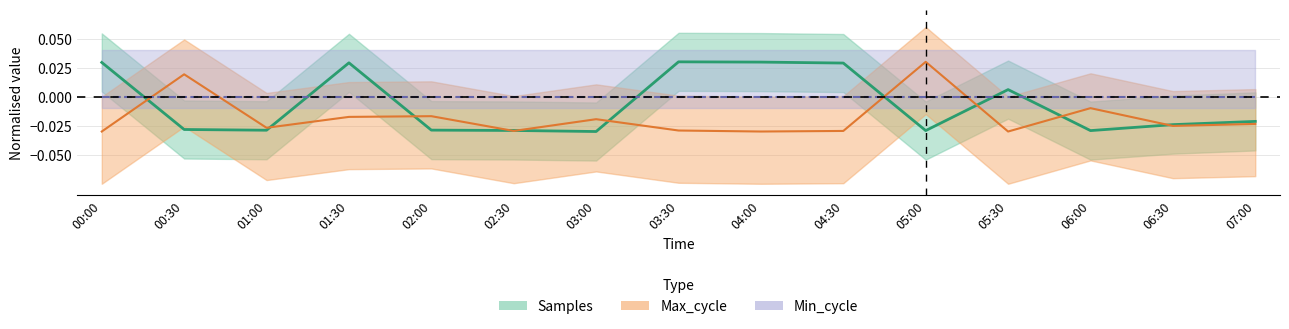

List the labels in order of Max_cycle value, largest first.

05:00, 00:30, 06:00, 02:00, 01:30, 03:00, 07:00, 06:30, 01:00, 03:30, 02:30, 04:30, 00:00, 04:00, 05:30